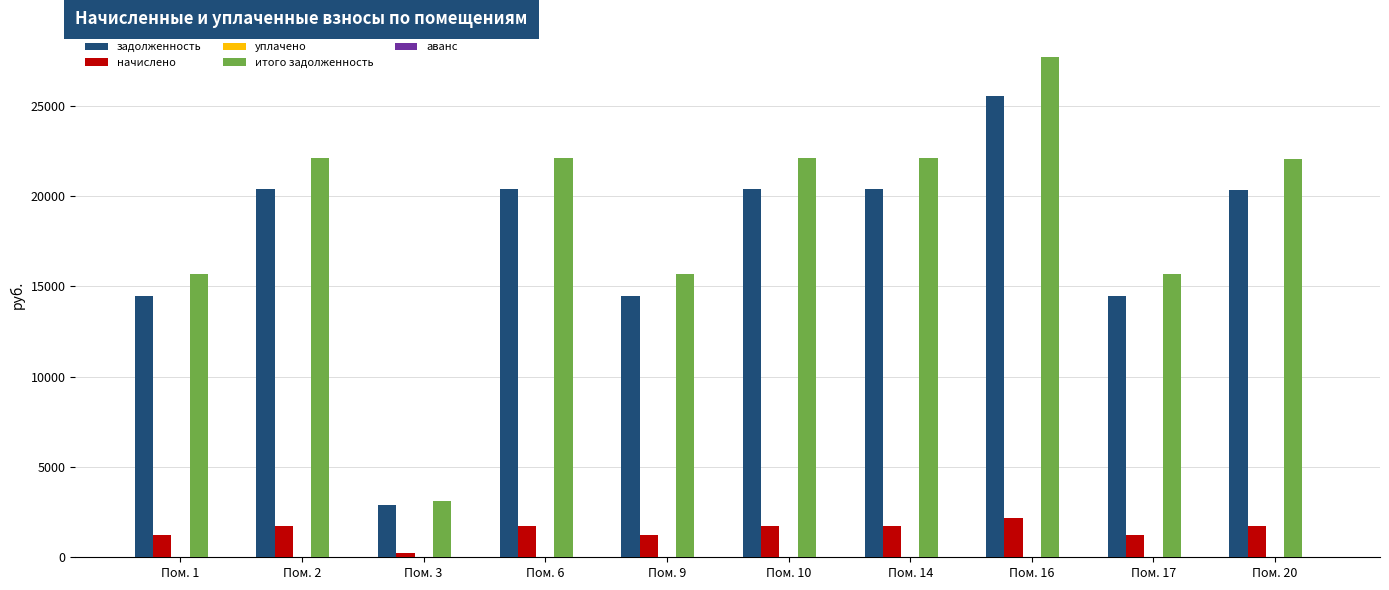

What is the spread (max minus min) of values at Пом. 1?

14486.4